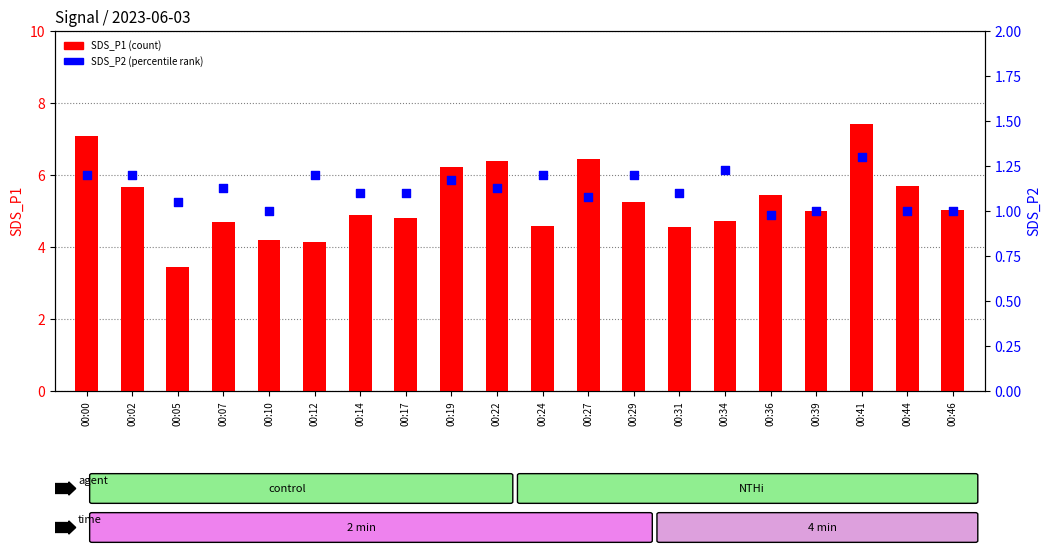

Which series reaches the maximum Y coordinate?

SDS_P1